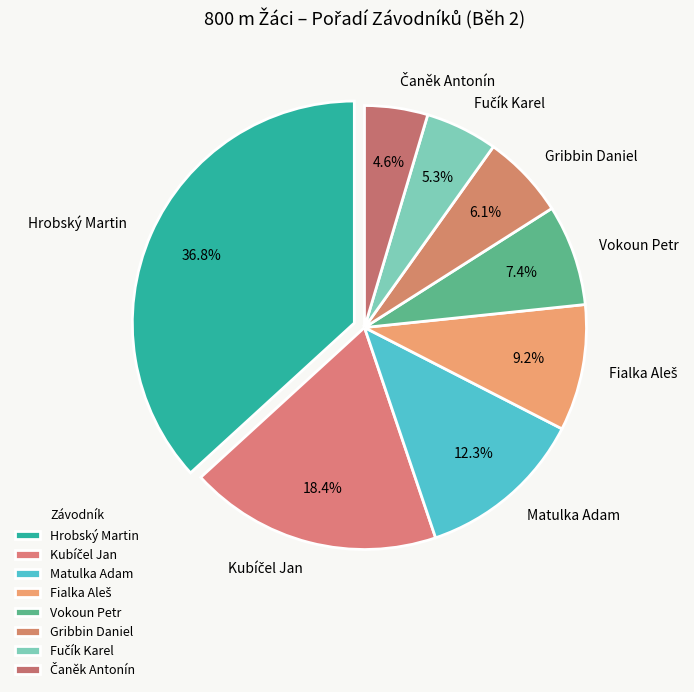

To the nearest percent, what is the average slice percentage?

12%